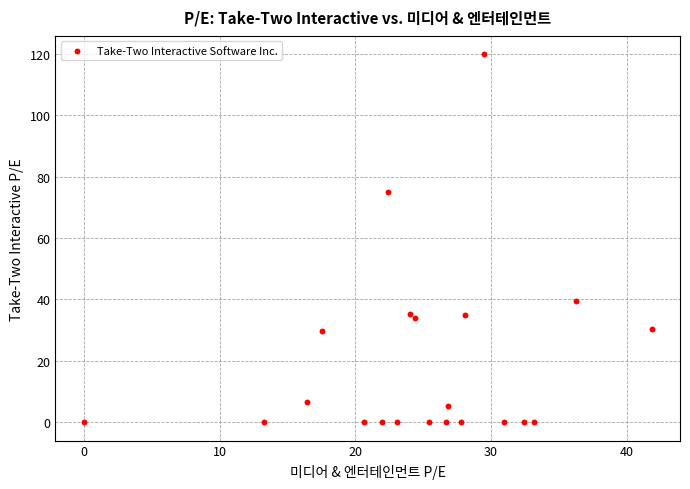

What Y value in the scatter plot is closest to 59?

75.1